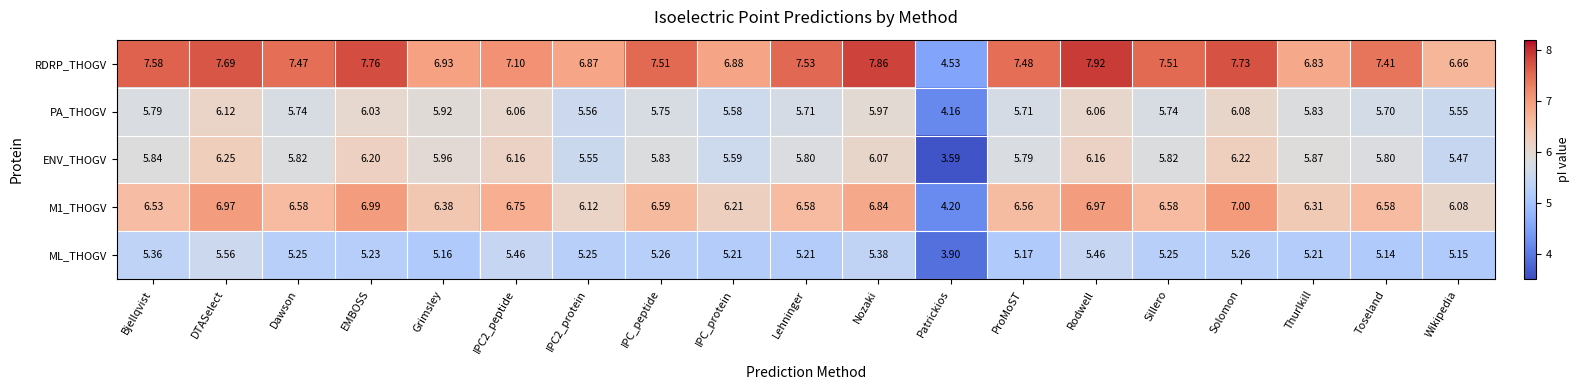

Which series has the widest spread of values?

RDRP_THOGV